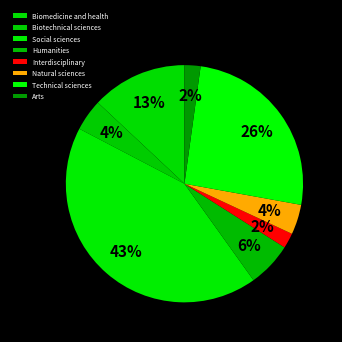

To the nearest percent, what is the combined percentage of Biotechnical sciences and Arts?

6%